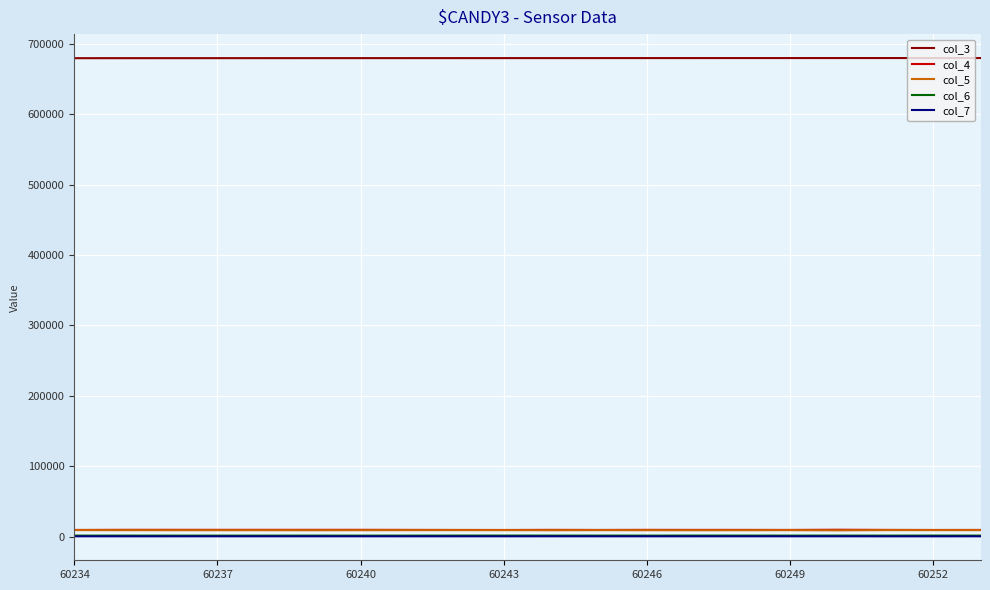

True or false: col_7 and col_4 cross at least once.

False